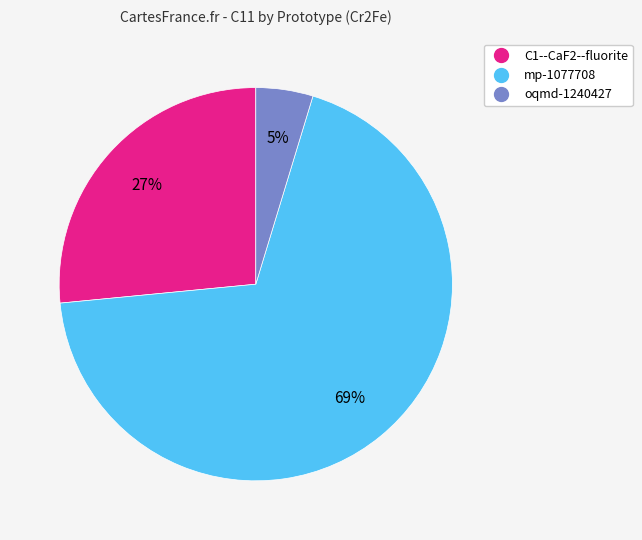

Which slice is the smallest?

oqmd-1240427